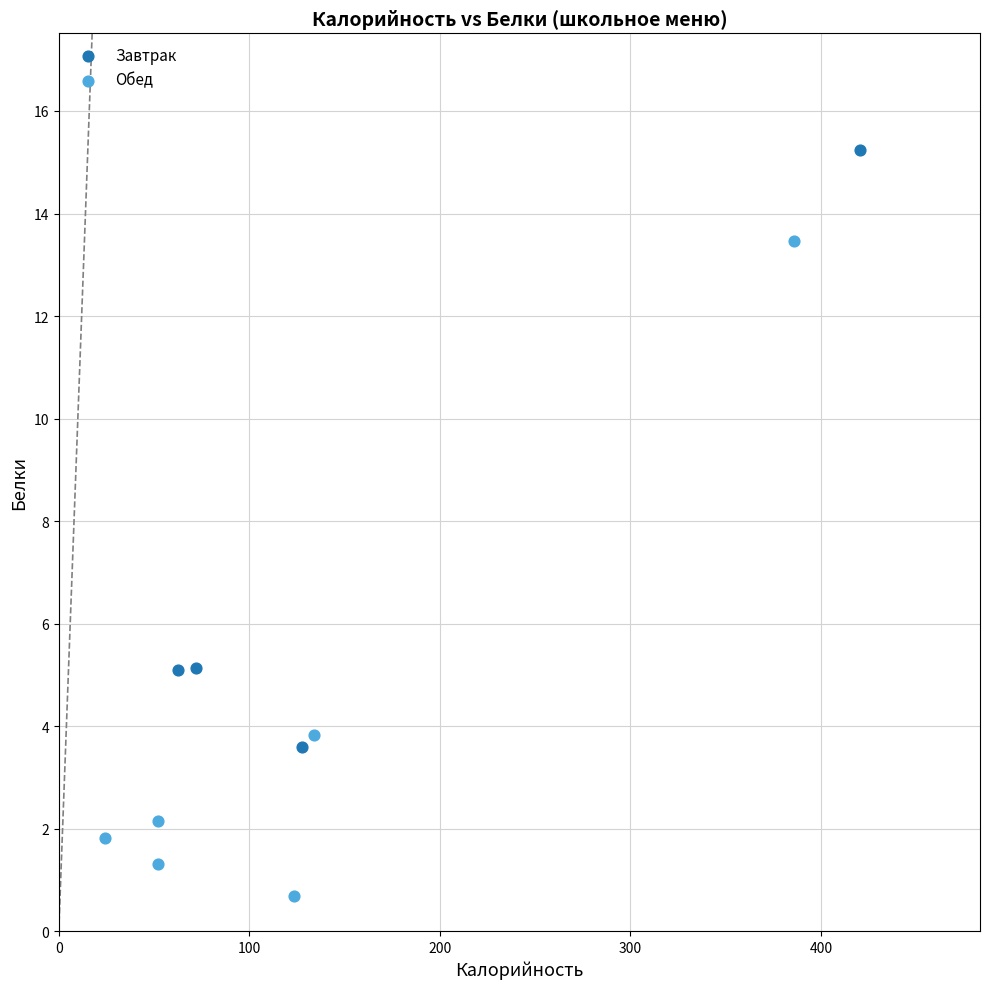

Which series has the widest spread of Y values?

Обед